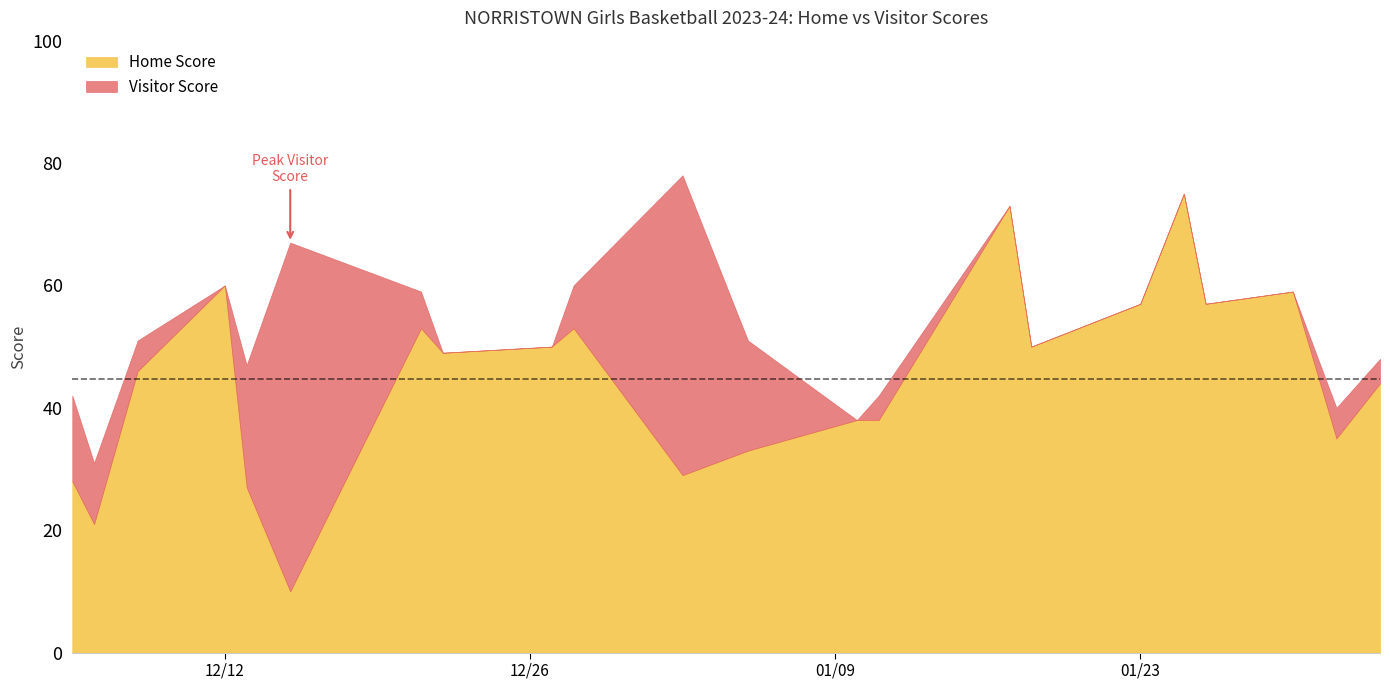

How many lines are shown in the chart?

2